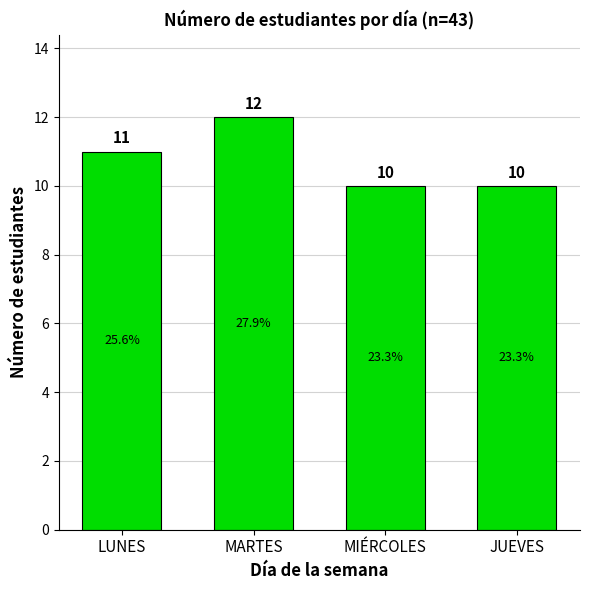

What is the approximate value at JUEVES?

10